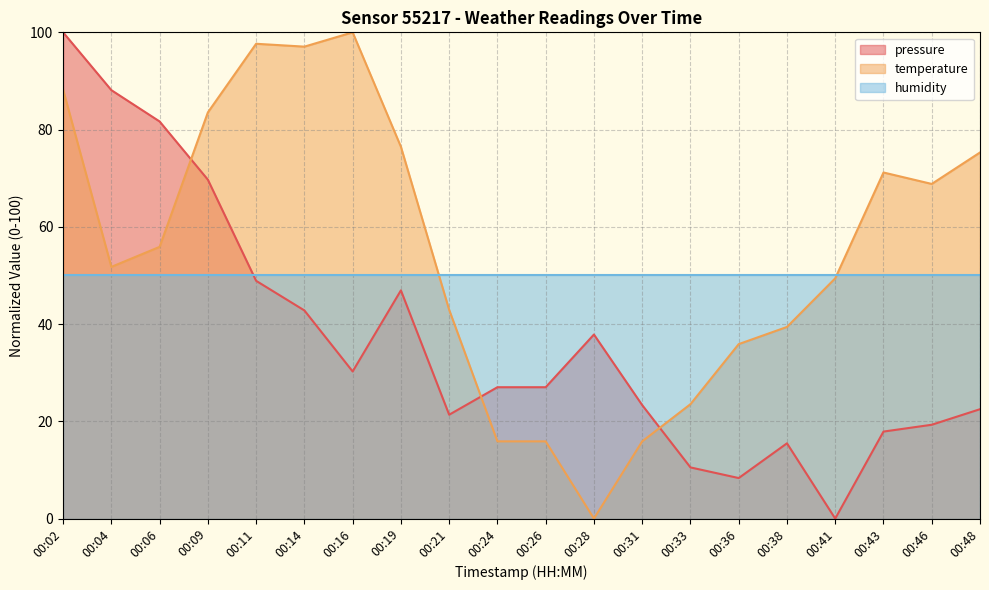

At how many categories does at least one series exceed 79?

7